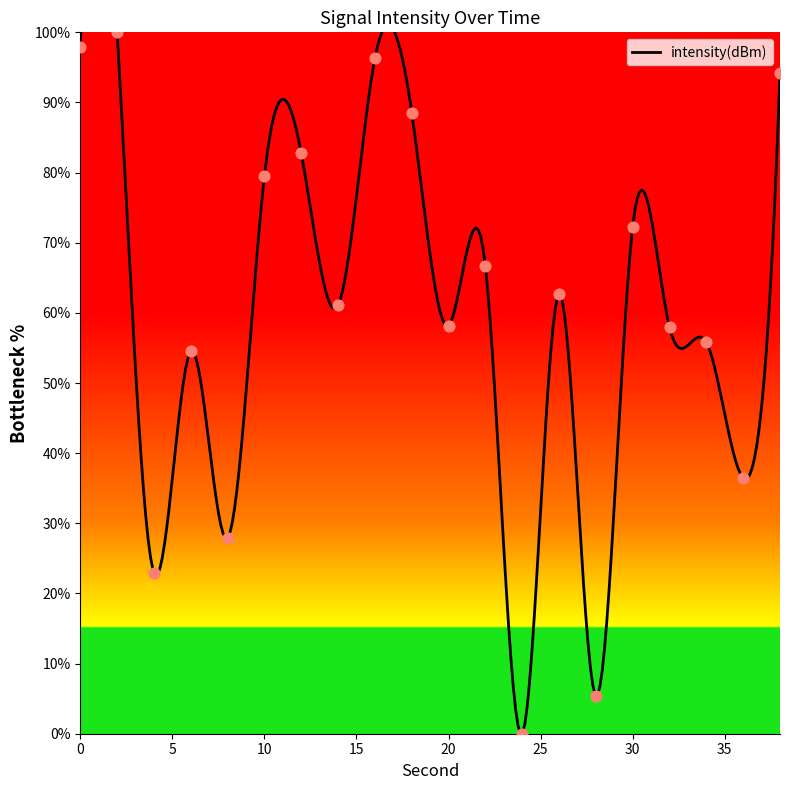

Approximately how many times larger is the value at 36 compared to 28?

6.7